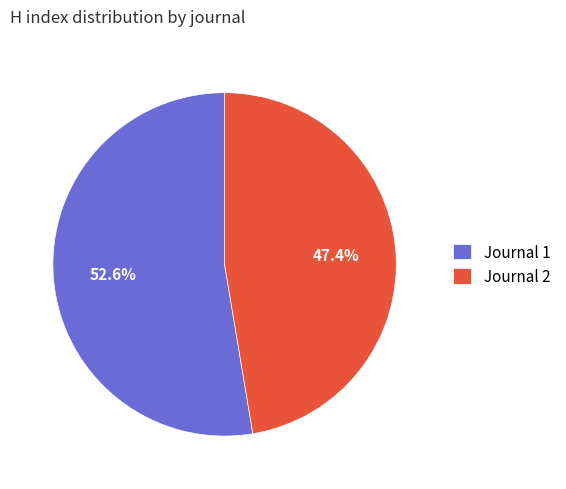

How many slices are in this pie chart?

2